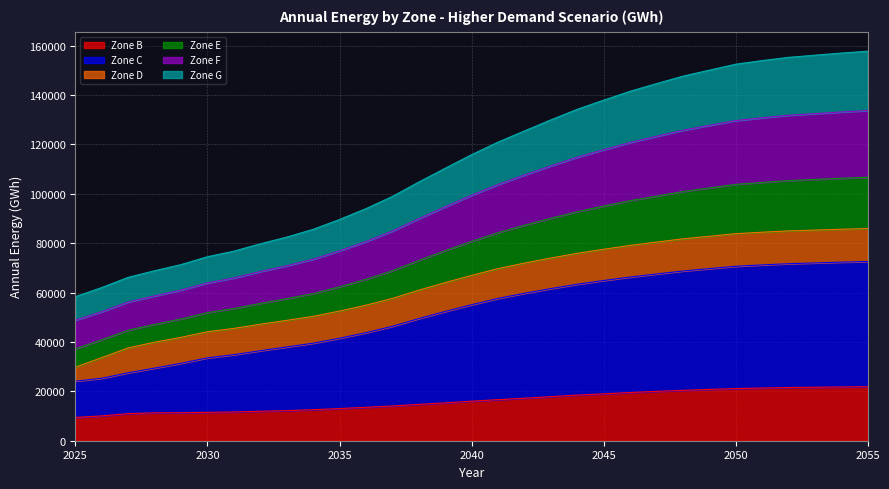

What is the lowest value of the Zone B series?

9450